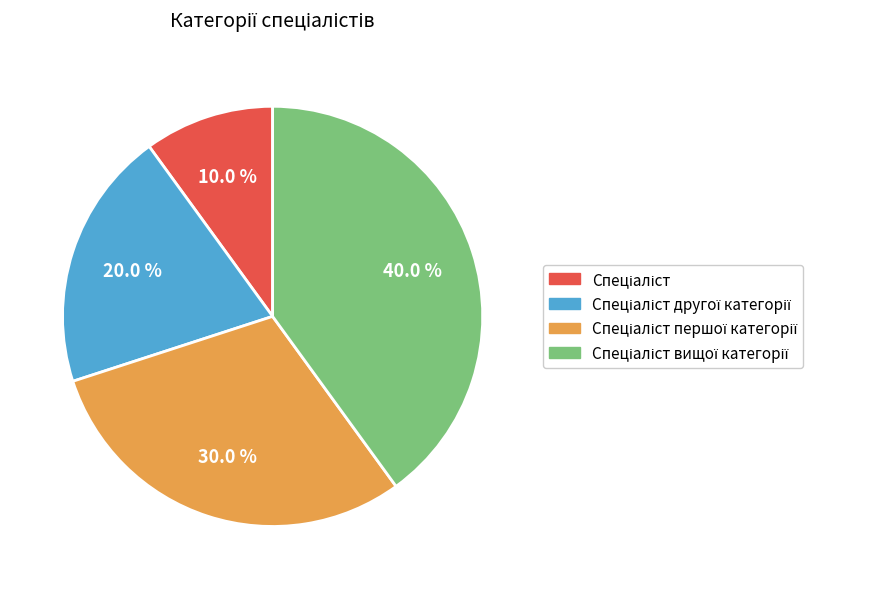

Is there any slice that represents more than half of the pie?

No